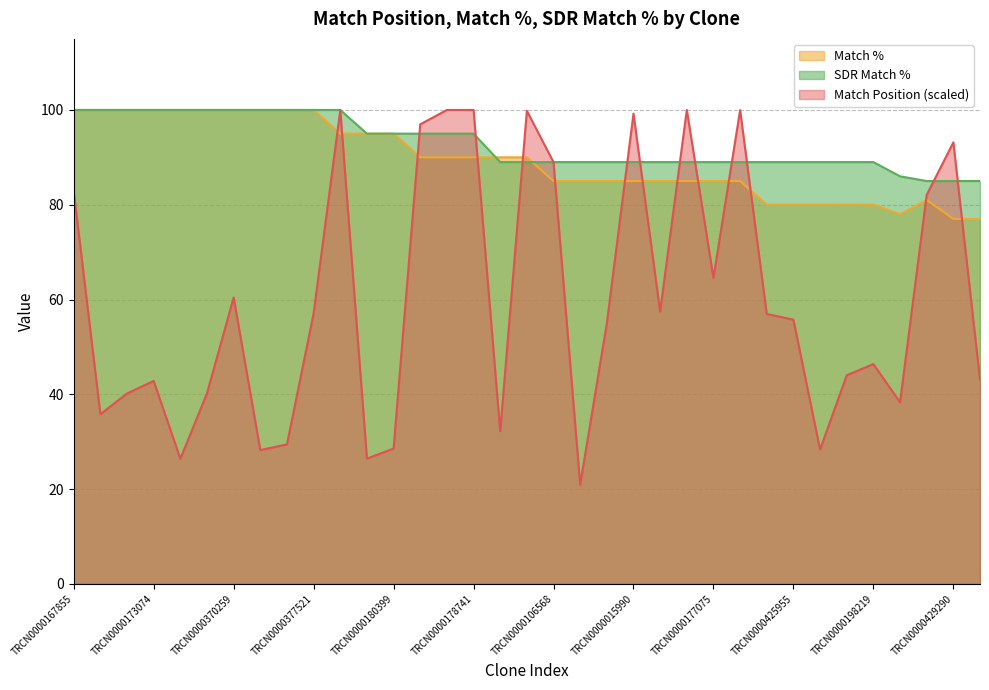

What is the minimum value shown in the chart?

20.9